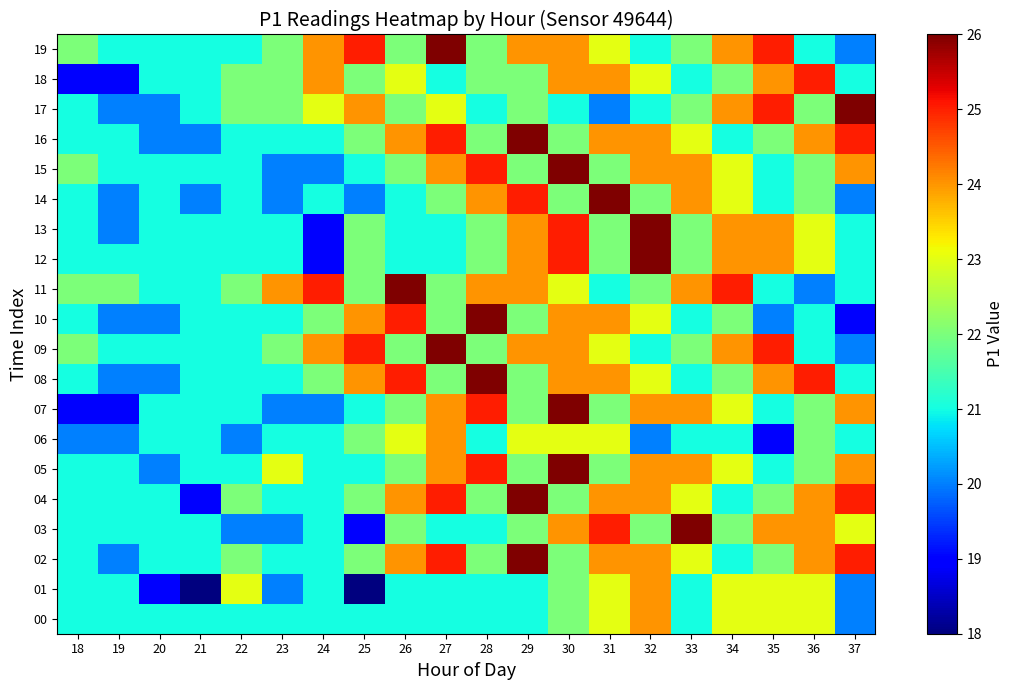

Reading left to right, what are all the values shown in this chart?

00: 18=21	19=21	20=21	21=21	22=21	23=21	24=21	25=21	26=21	27=21	28=21	29=21	30=22	31=23	32=24	33=21	34=23	35=23	36=23	37=20
01: 18=21	19=21	20=19	21=18	22=23	23=20	24=21	25=18	26=21	27=21	28=21	29=21	30=22	31=23	32=24	33=21	34=23	35=23	36=23	37=20
02: 18=21	19=20	20=21	21=21	22=22	23=21	24=21	25=22	26=24	27=25	28=22	29=26	30=22	31=24	32=24	33=23	34=21	35=22	36=24	37=25
03: 18=21	19=21	20=21	21=21	22=20	23=20	24=21	25=19	26=22	27=21	28=21	29=22	30=24	31=25	32=22	33=26	34=22	35=24	36=24	37=23
04: 18=21	19=21	20=21	21=19	22=22	23=21	24=21	25=22	26=24	27=25	28=22	29=26	30=22	31=24	32=24	33=23	34=21	35=22	36=24	37=25
05: 18=21	19=21	20=20	21=21	22=21	23=23	24=21	25=21	26=22	27=24	28=25	29=22	30=26	31=22	32=24	33=24	34=23	35=21	36=22	37=24
06: 18=20	19=20	20=21	21=21	22=20	23=21	24=21	25=22	26=23	27=24	28=21	29=23	30=23	31=23	32=20	33=21	34=21	35=19	36=22	37=21
07: 18=19	19=19	20=21	21=21	22=21	23=20	24=20	25=21	26=22	27=24	28=25	29=22	30=26	31=22	32=24	33=24	34=23	35=21	36=22	37=24
08: 18=21	19=20	20=20	21=21	22=21	23=21	24=22	25=24	26=25	27=22	28=26	29=22	30=24	31=24	32=23	33=21	34=22	35=24	36=25	37=21
09: 18=22	19=21	20=21	21=21	22=21	23=22	24=24	25=25	26=22	27=26	28=22	29=24	30=24	31=23	32=21	33=22	34=24	35=25	36=21	37=20
10: 18=21	19=20	20=20	21=21	22=21	23=21	24=22	25=24	26=25	27=22	28=26	29=22	30=24	31=24	32=23	33=21	34=22	35=20	36=21	37=19
11: 18=22	19=22	20=21	21=21	22=22	23=24	24=25	25=22	26=26	27=22	28=24	29=24	30=23	31=21	32=22	33=24	34=25	35=21	36=20	37=21
12: 18=21	19=21	20=21	21=21	22=21	23=21	24=19	25=22	26=21	27=21	28=22	29=24	30=25	31=22	32=26	33=22	34=24	35=24	36=23	37=21
13: 18=21	19=20	20=21	21=21	22=21	23=21	24=19	25=22	26=21	27=21	28=22	29=24	30=25	31=22	32=26	33=22	34=24	35=24	36=23	37=21
14: 18=21	19=20	20=21	21=20	22=21	23=20	24=21	25=20	26=21	27=22	28=24	29=25	30=22	31=26	32=22	33=24	34=23	35=21	36=22	37=20
15: 18=22	19=21	20=21	21=21	22=21	23=20	24=20	25=21	26=22	27=24	28=25	29=22	30=26	31=22	32=24	33=24	34=23	35=21	36=22	37=24
16: 18=21	19=21	20=20	21=20	22=21	23=21	24=21	25=22	26=24	27=25	28=22	29=26	30=22	31=24	32=24	33=23	34=21	35=22	36=24	37=25
17: 18=21	19=20	20=20	21=21	22=22	23=22	24=23	25=24	26=22	27=23	28=21	29=22	30=21	31=20	32=21	33=22	34=24	35=25	36=22	37=26
18: 18=19	19=19	20=21	21=21	22=22	23=22	24=24	25=22	26=23	27=21	28=22	29=22	30=24	31=24	32=23	33=21	34=22	35=24	36=25	37=21
19: 18=22	19=21	20=21	21=21	22=21	23=22	24=24	25=25	26=22	27=26	28=22	29=24	30=24	31=23	32=21	33=22	34=24	35=25	36=21	37=20